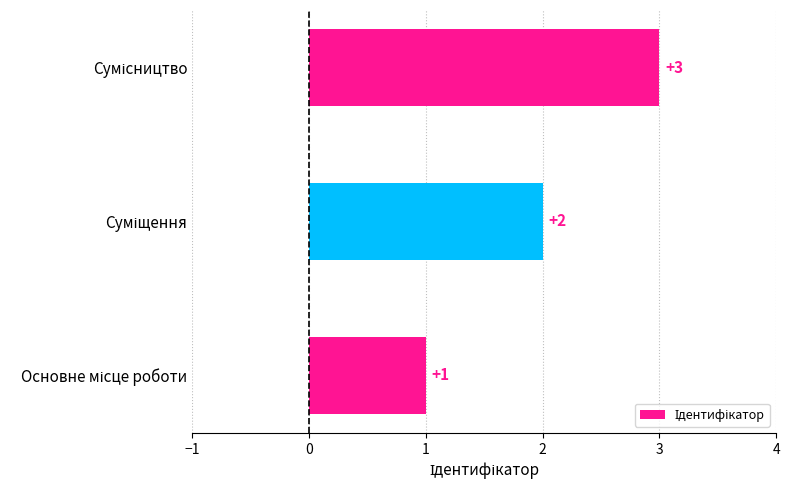

How many values are between 1 and 3?

3